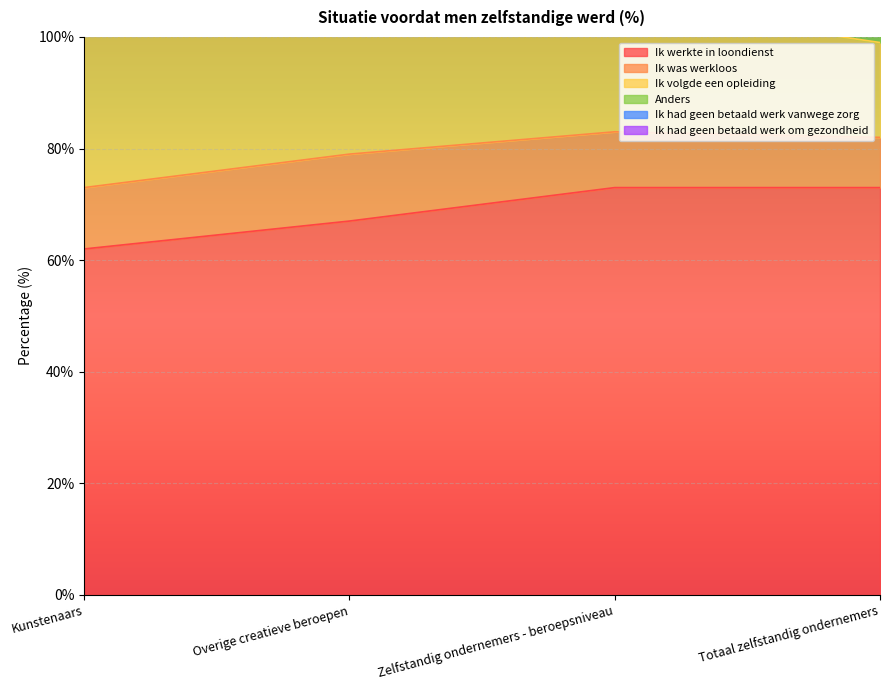

How many lines are shown in the chart?

6